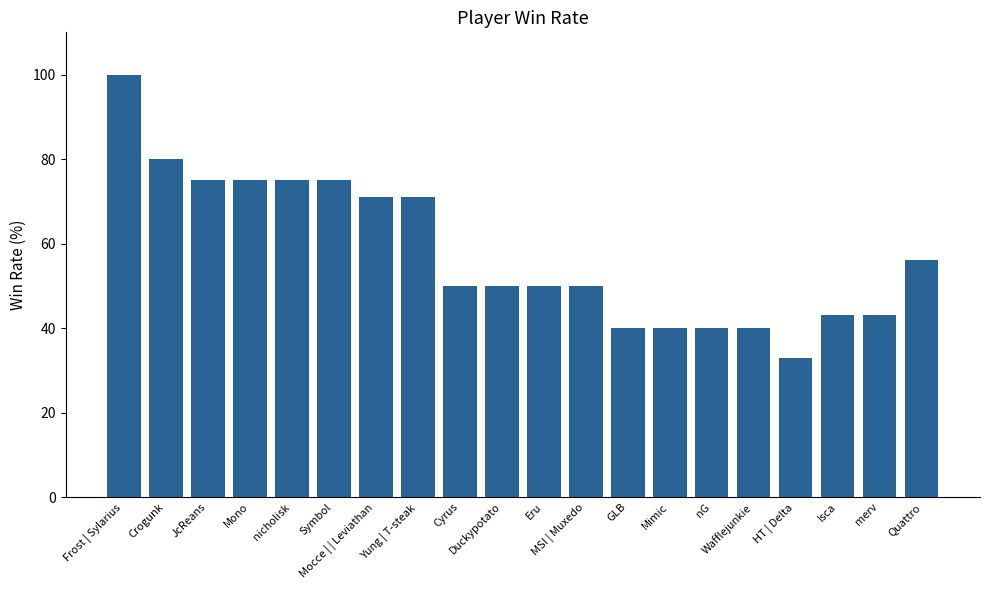

Reading left to right, list all the values displayed in this chart.

Frost | Sylarius=100	Crogunk=80	JcReans=75	Mono=75	nicholisk=75	Symbol=75	Mocce | | Leviathan=71	Yung | T-steak=71	Cyrus=50	Duckypotato=50	Eru=50	MSI | Muxedo=50	GLB=40	Mimic=40	nG=40	Wafflejunkie=40	HT | Delta=33	Isca=43	merv=43	Quattro=56